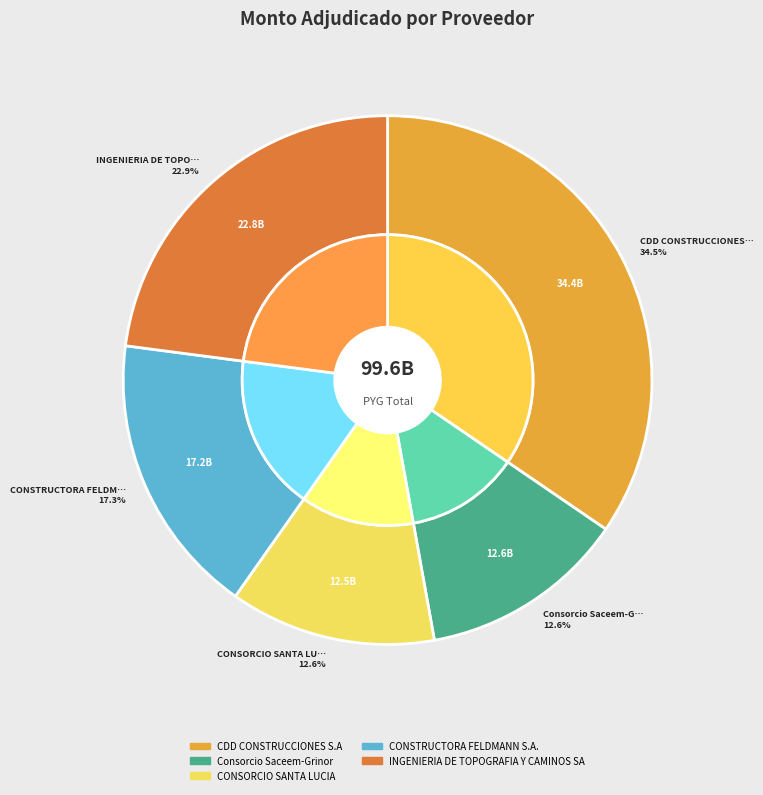

True or false: CONSORCIO SANTA LUCIA accounts for 13% of the total.

True